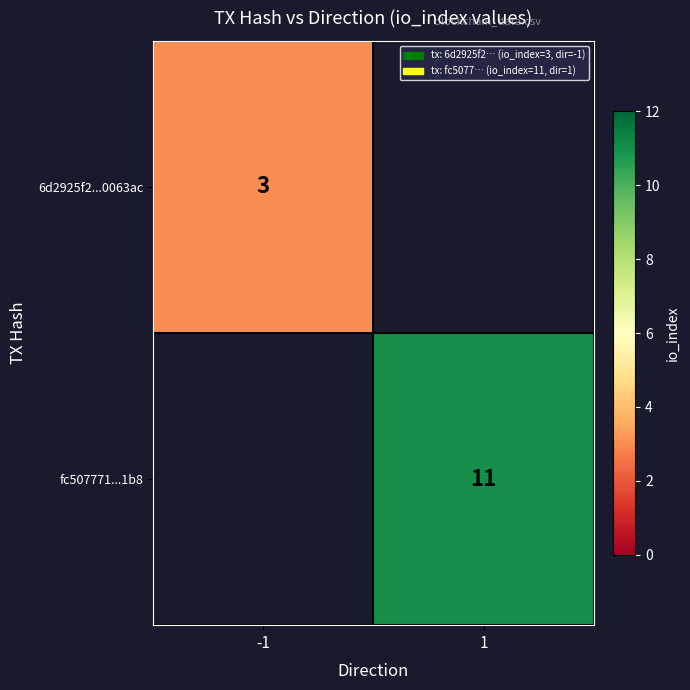

Is it true that fc507771...1b8 equals 2.4 at 1?

False